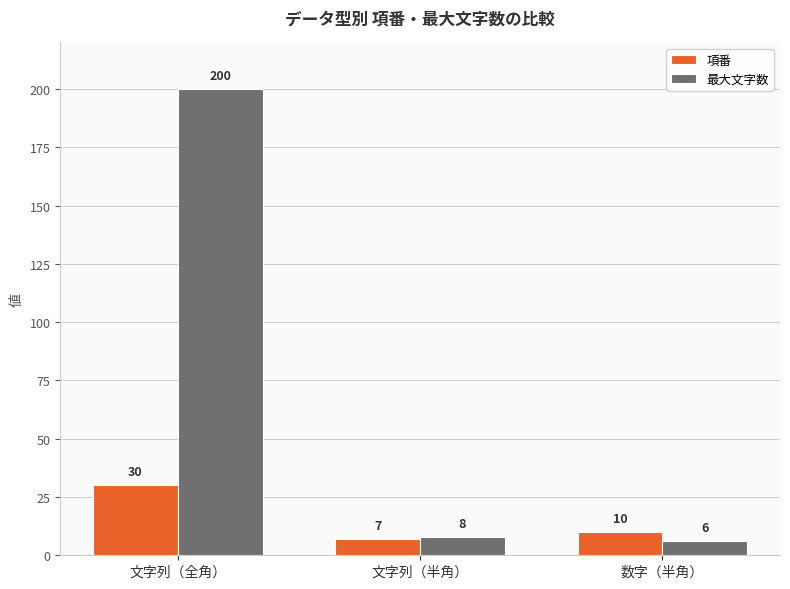

At 文字列（全角）, list the series in order from largest to smallest.

最大文字数, 項番